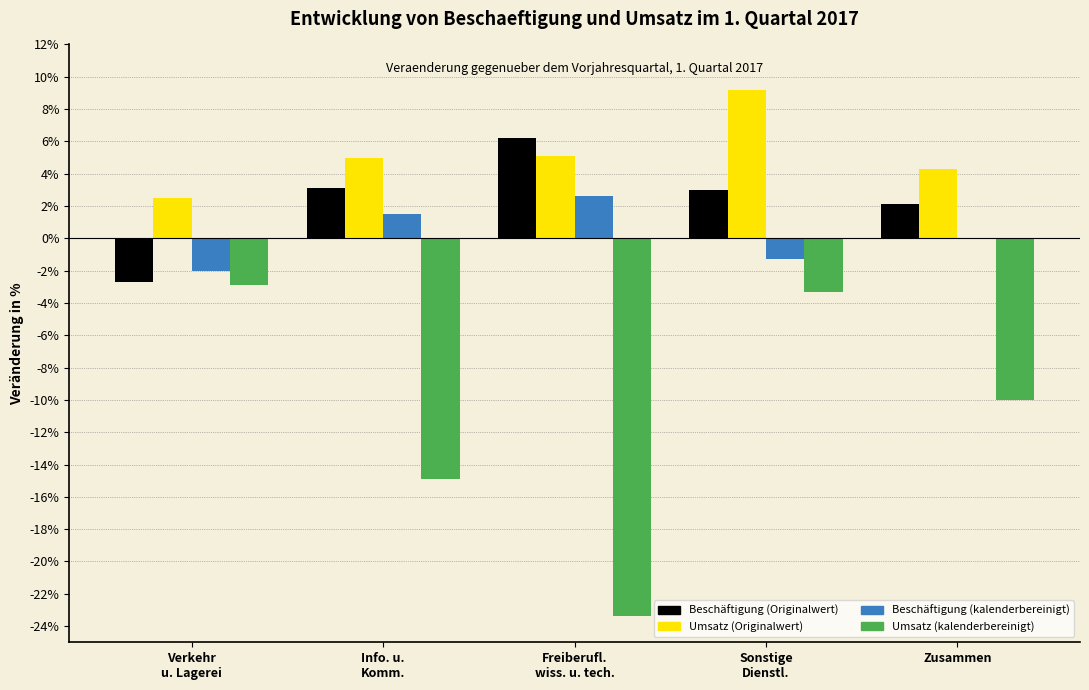

What is the total value across all series at Zusammen?

-3.6